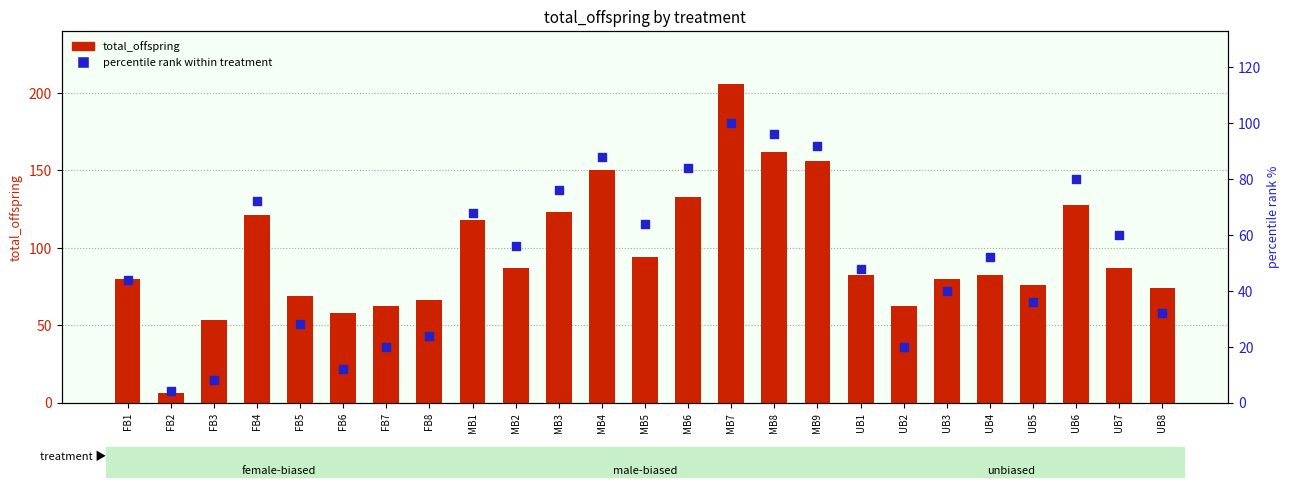

Is the value of total_offspring at MB5 greater than the value of percentile rank within treatment at MB9?

Yes